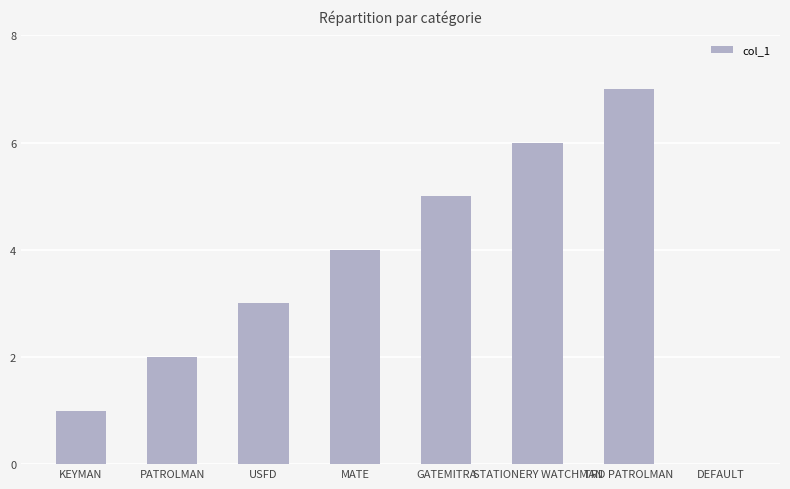

The value at DEFAULT is 0. True or false?

True